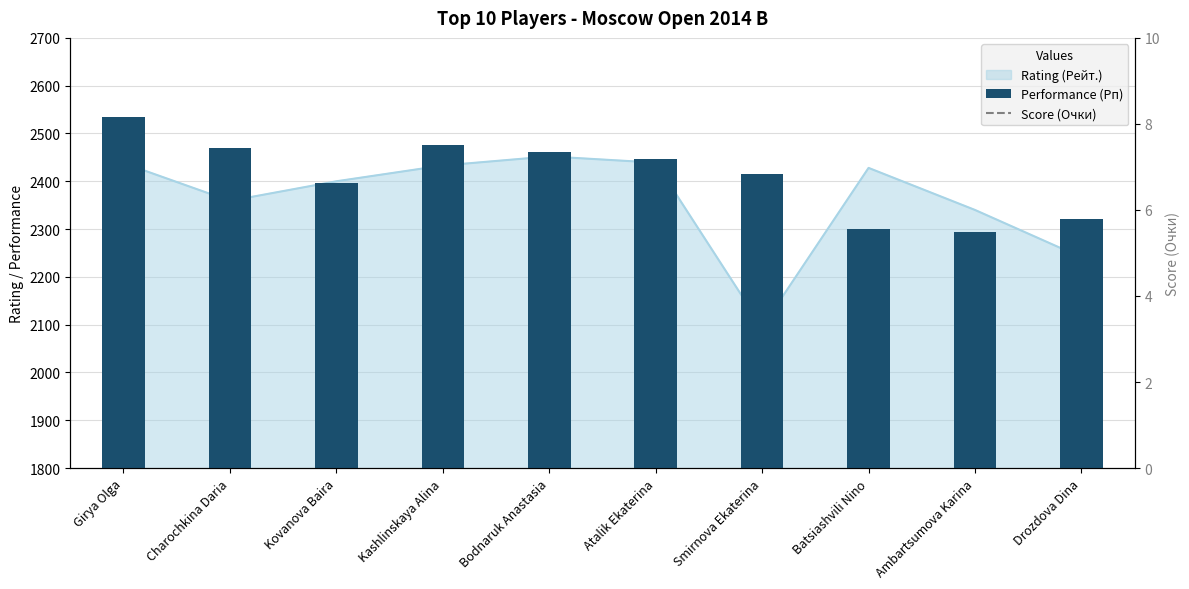

What is the label of the 4th bar from the right?

Smirnova Ekaterina